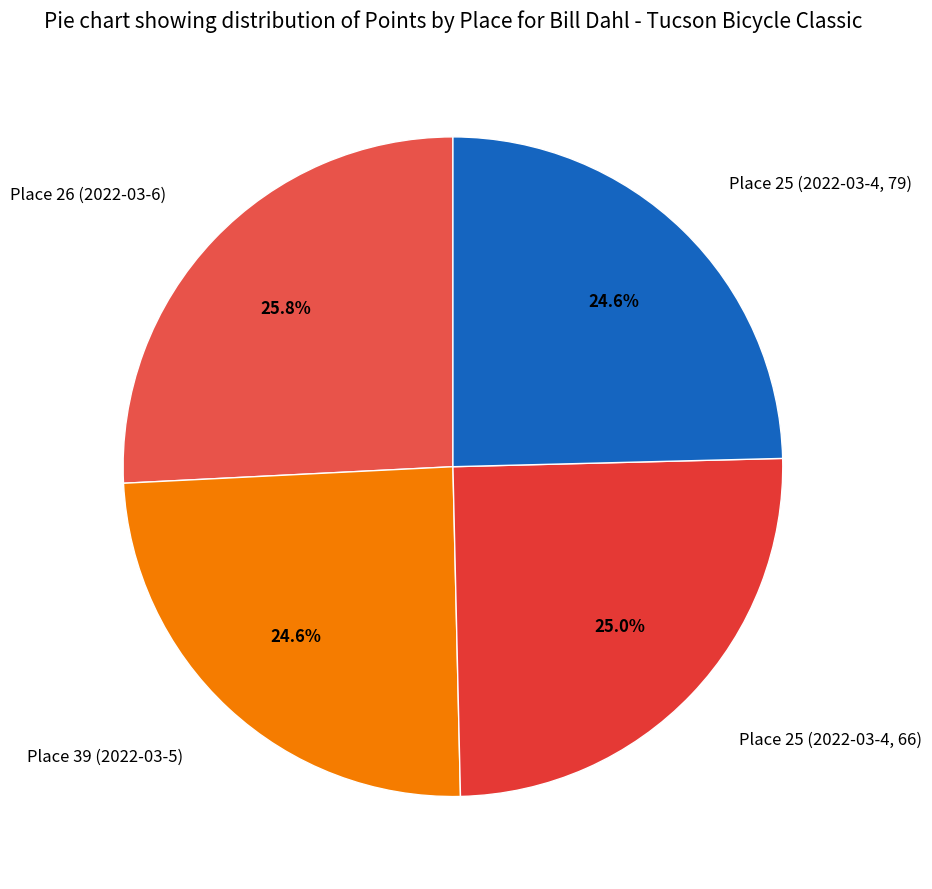

To the nearest percent, what is the average slice percentage?

25%